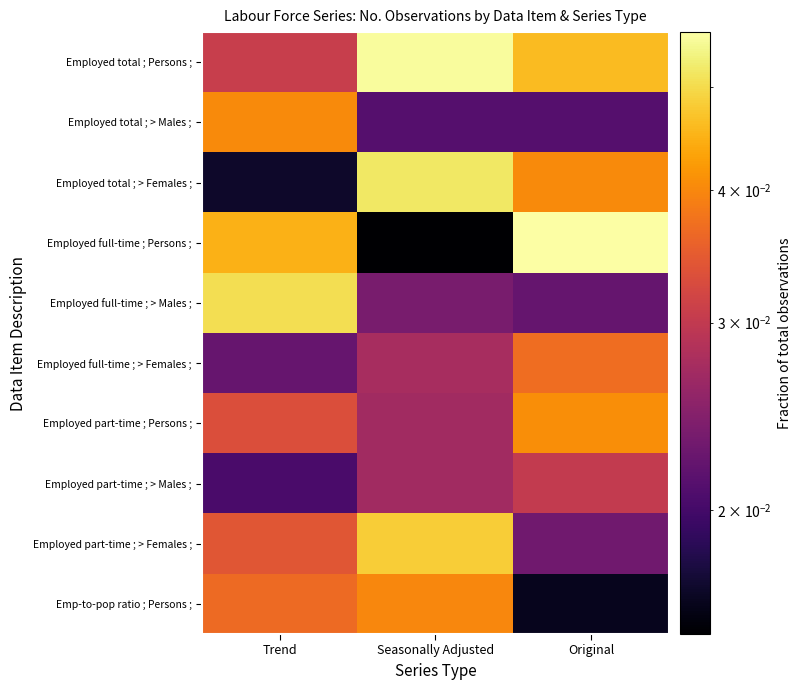

At which category does the chart reach its peak across all series?

Original